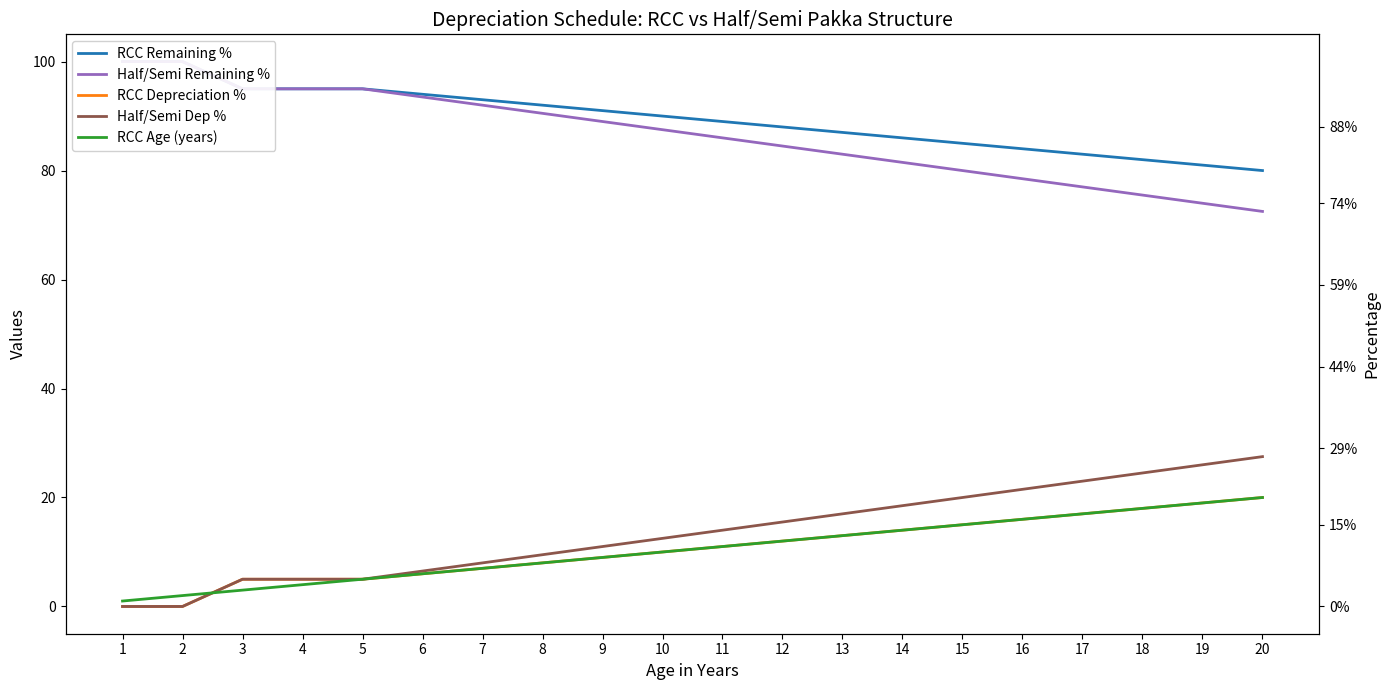

What is the sum of the Half/Semi Remaining % values at 5 and 9?

184.0